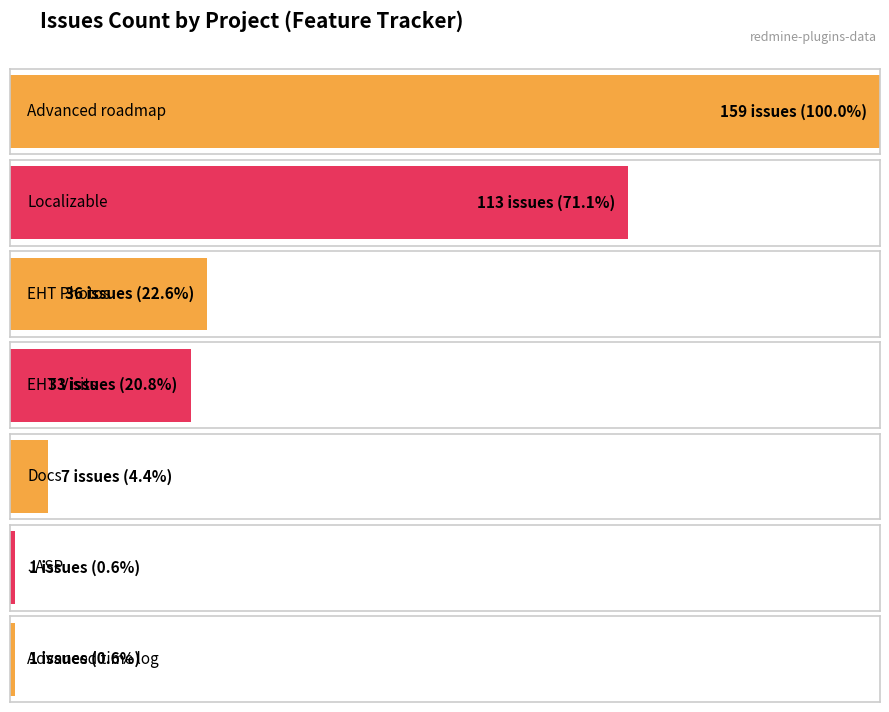

What is the label of the 5th bar from the left?

Docs